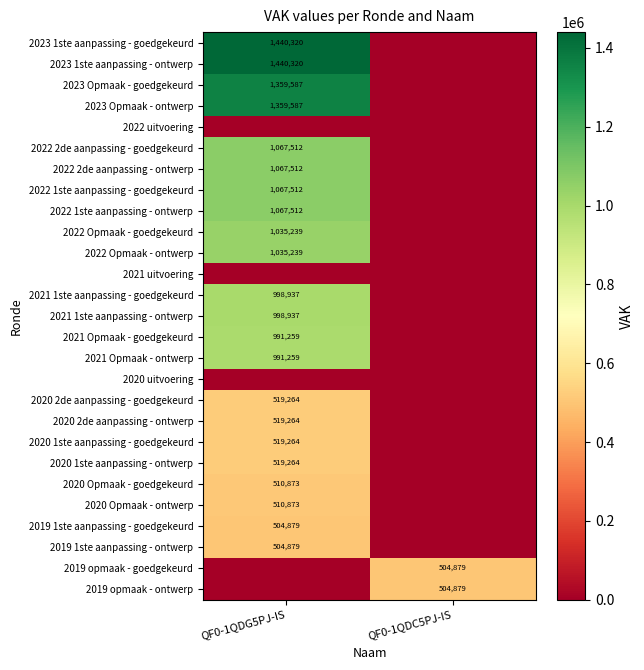

Is the value of 2023 Opmaak - ontwerp at QF0-1QDG5PJ-IS greater than the value of 2020 1ste aanpassing - ontwerp at QF0-1QDG5PJ-IS?

Yes